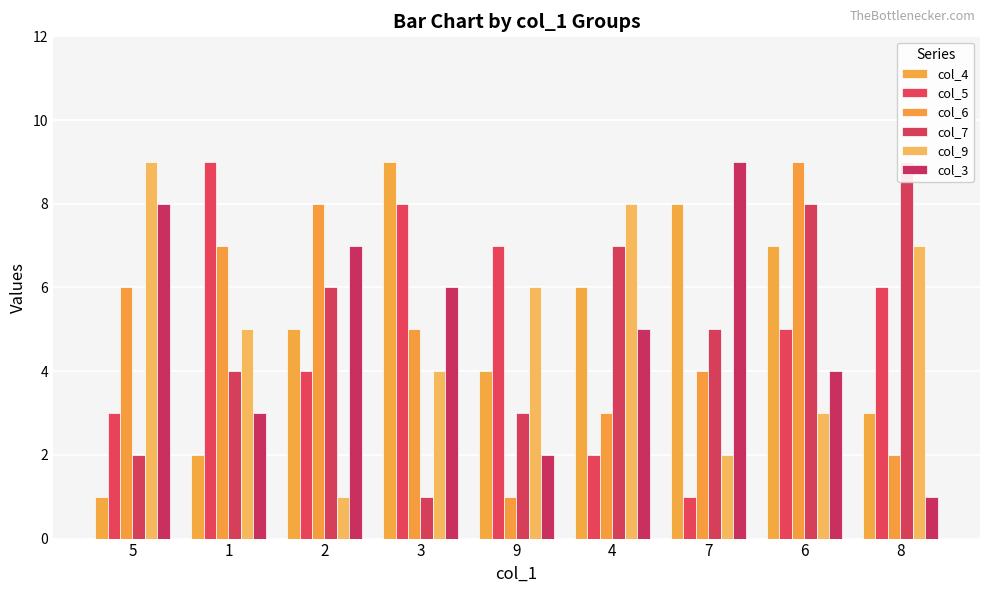

Reading left to right, transcribe all the data shown in this chart.

col_4: 5=1	1=2	2=5	3=9	9=4	4=6	7=8	6=7	8=3
col_5: 5=3	1=9	2=4	3=8	9=7	4=2	7=1	6=5	8=6
col_6: 5=6	1=7	2=8	3=5	9=1	4=3	7=4	6=9	8=2
col_7: 5=2	1=4	2=6	3=1	9=3	4=7	7=5	6=8	8=9
col_9: 5=9	1=5	2=1	3=4	9=6	4=8	7=2	6=3	8=7
col_3: 5=8	1=3	2=7	3=6	9=2	4=5	7=9	6=4	8=1